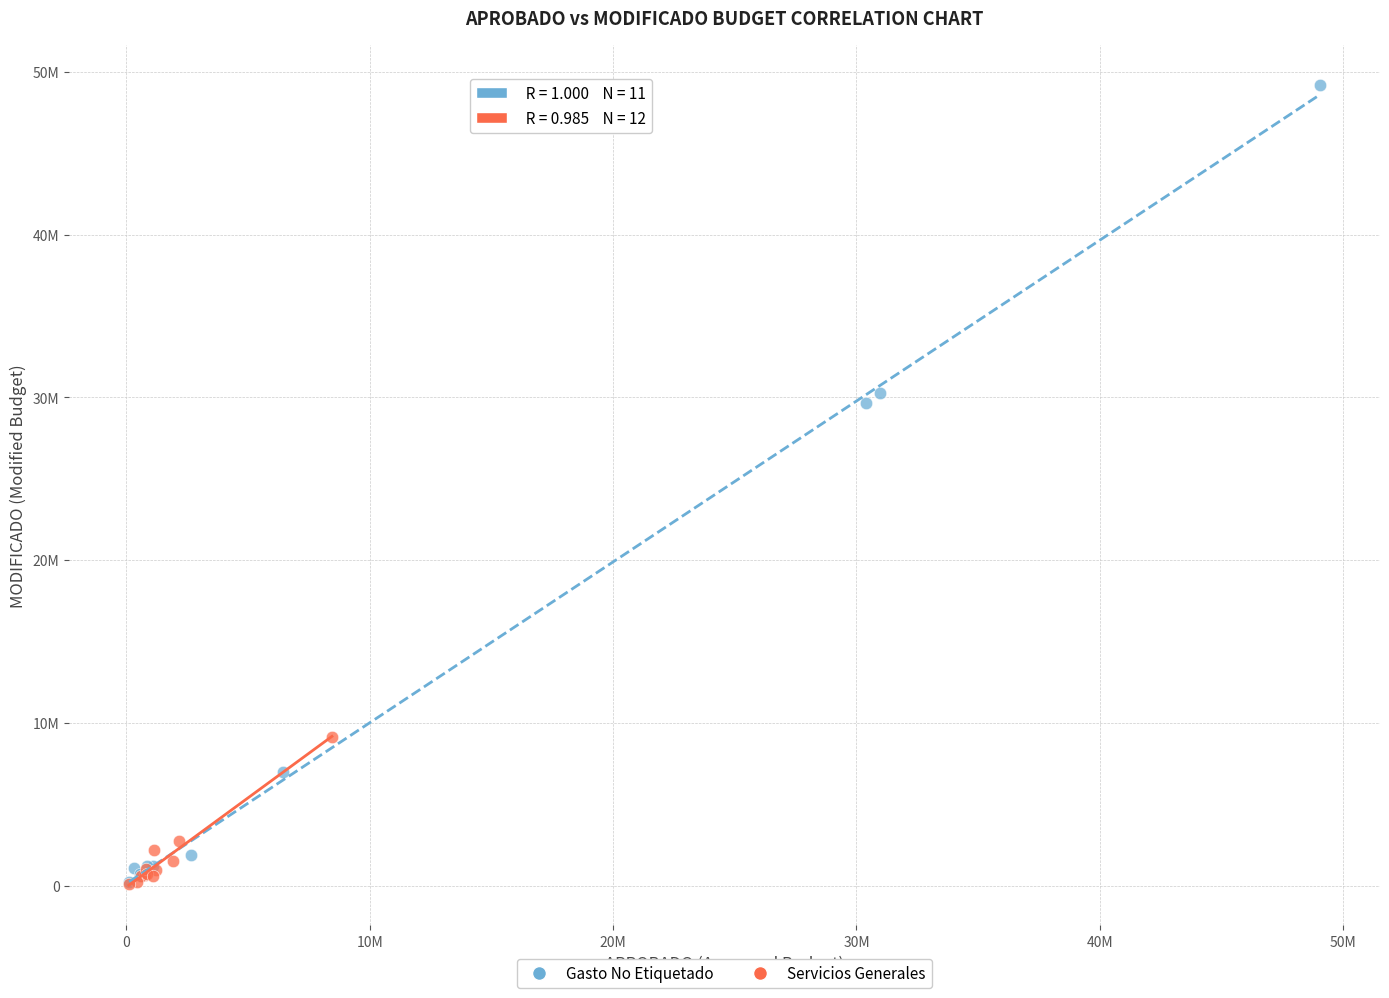

Which series has the widest spread of Y values?

Gasto No Etiquetado